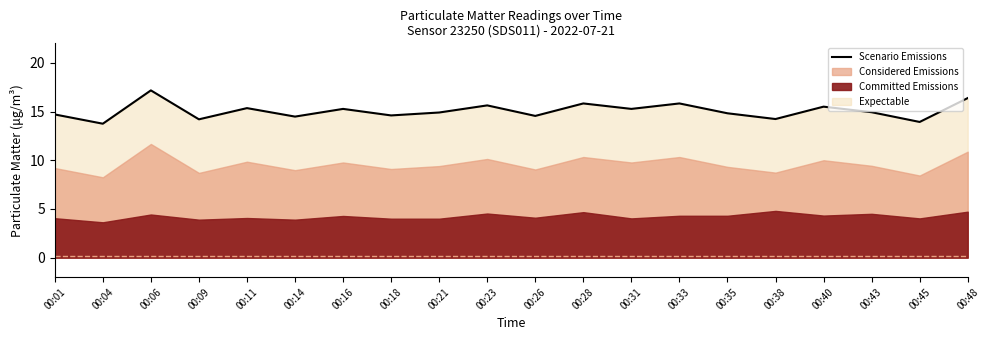

Where does the data first go above 14?

00:01